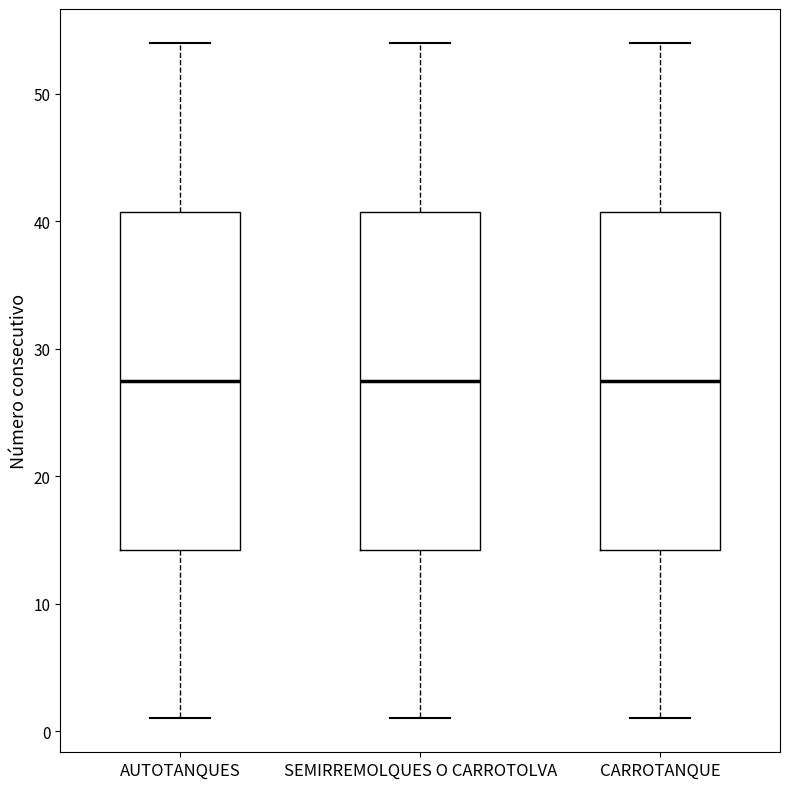

Reading left to right, transcribe this box plot: for each box, give where its median line is, the range the box spans, and where its two whiskers end, as read against the y-axis. The values are not printed on the chart, so give them approximately, as read against the axis.

AUTOTANQUES: median 28, box 14 to 41, whiskers 1 to 54
SEMIRREMOLQUES O CARROTOLVA: median 28, box 14 to 41, whiskers 1 to 54
CARROTANQUE: median 28, box 14 to 41, whiskers 1 to 54